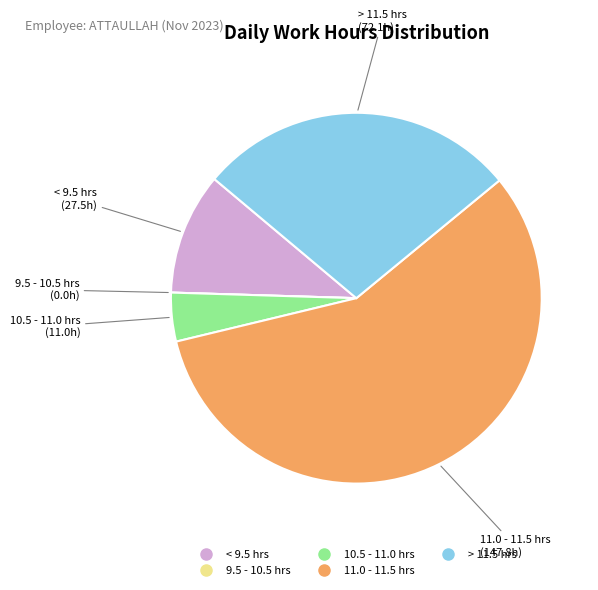

Is there a majority slice in this chart?

Yes